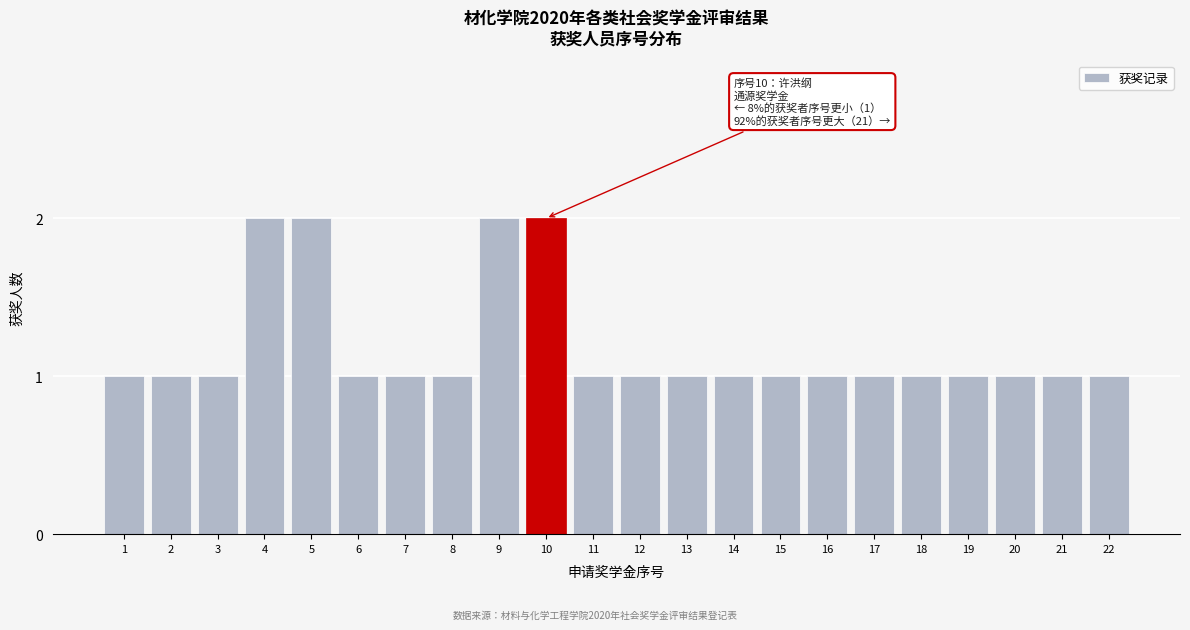

Reading left to right, transcribe all the data shown in this chart.

1=1	2=1	3=1	4=2	5=2	6=1	7=1	8=1	9=2	10=2	11=1	12=1	13=1	14=1	15=1	16=1	17=1	18=1	19=1	20=1	21=1	22=1